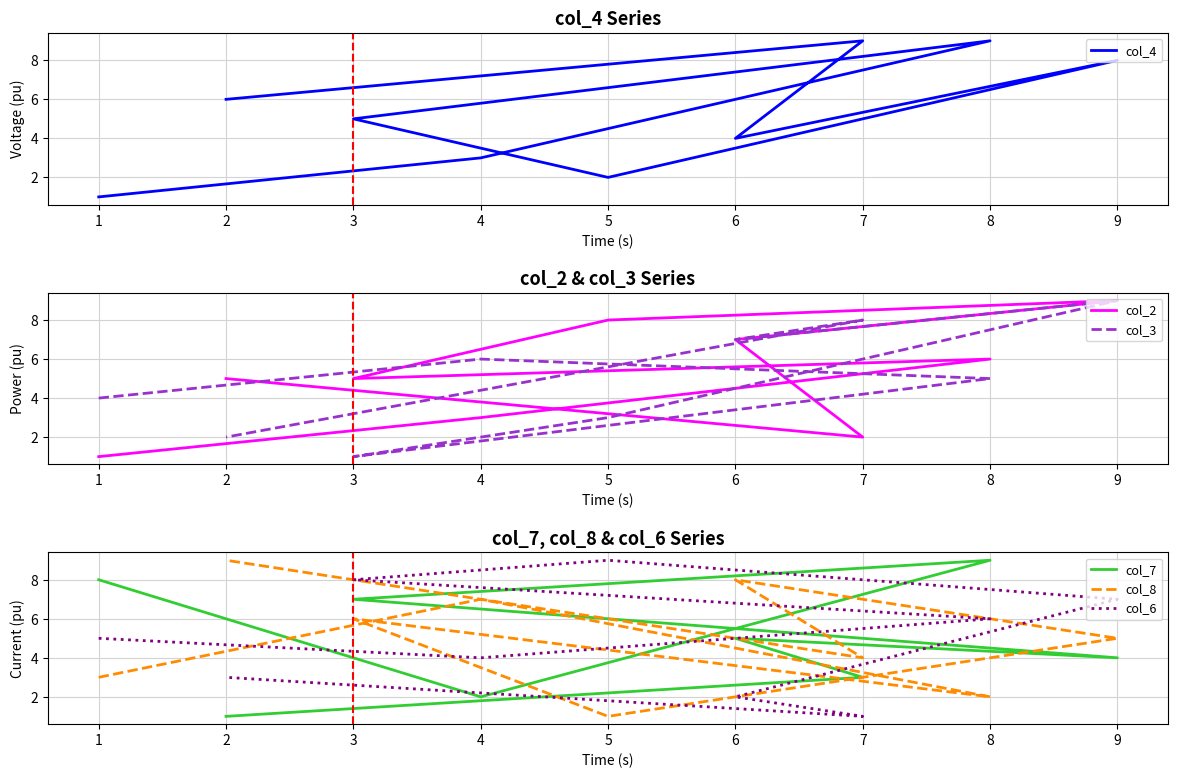

Does the chart have visible grid lines?

Yes